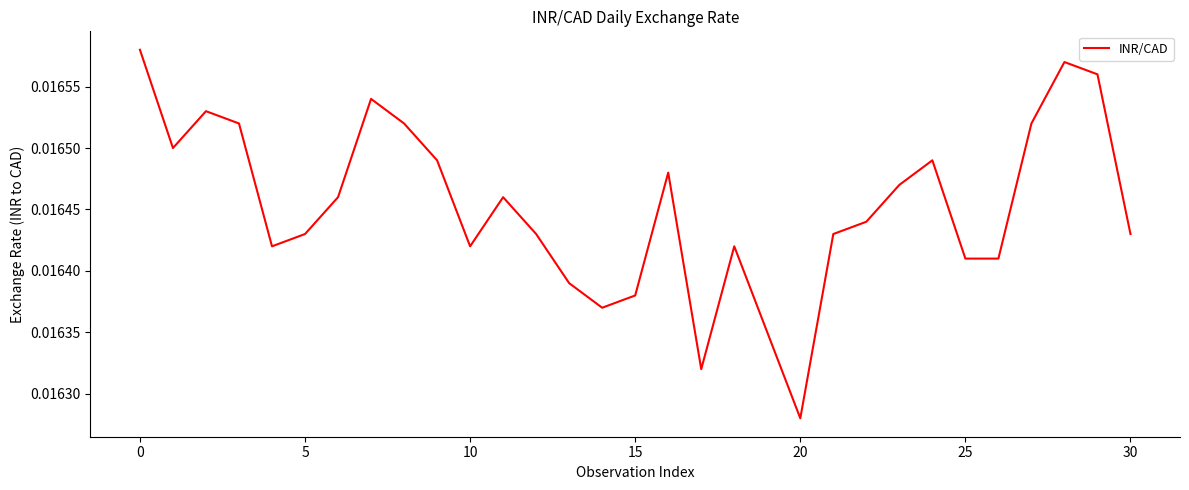

How many values are between 0 and 1?

31